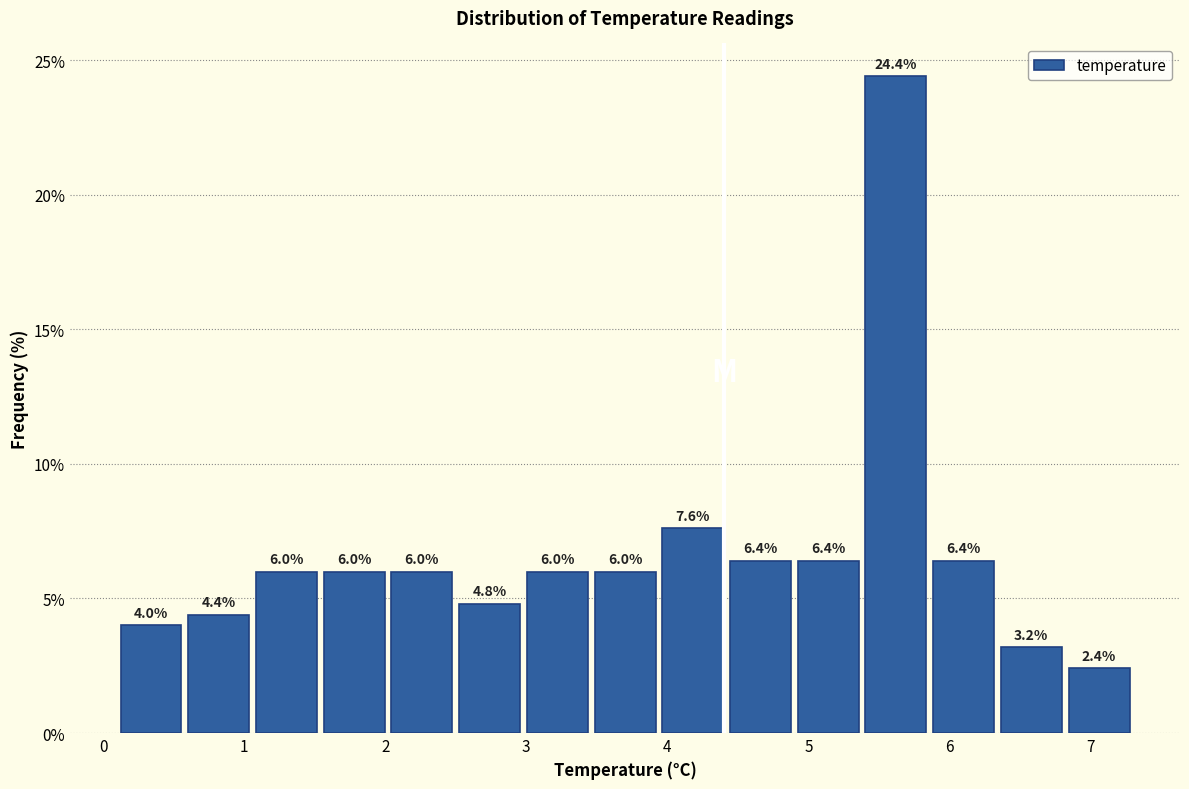

Reading left to right, transcribe this chart: for each bar, give the range it covers on the x-axis and its height. The bar edges are not printed on the chart, so give them approximately, as read against the axis.

0.10 to 0.58: 4.0
0.58 to 1.06: 4.4
1.06 to 1.54: 6.0
1.54 to 2.02: 6.0
2.02 to 2.50: 6.0
2.50 to 2.98: 4.8
2.98 to 3.46: 6.0
3.46 to 3.94: 6.0
3.94 to 4.42: 7.6
4.42 to 4.90: 6.4
4.90 to 5.38: 6.4
5.38 to 5.86: 24.4
5.86 to 6.34: 6.4
6.34 to 6.82: 3.2
6.82 to 7.30: 2.4